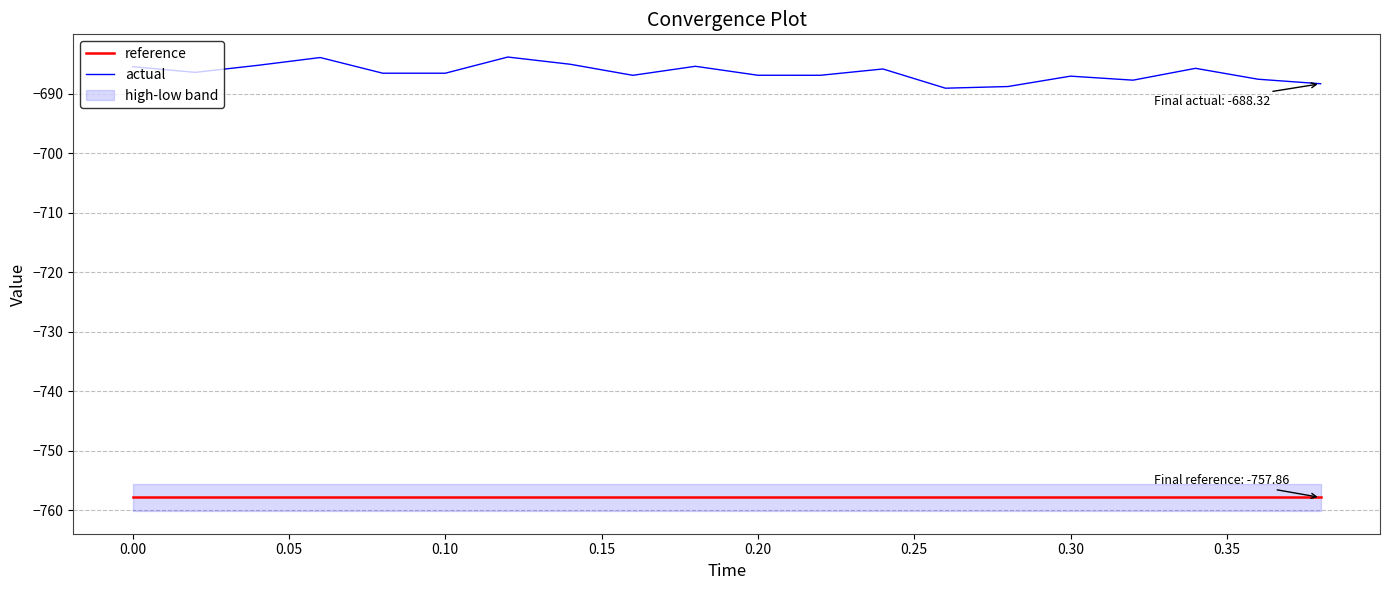

What is the lowest value of the actual series?

-689.1